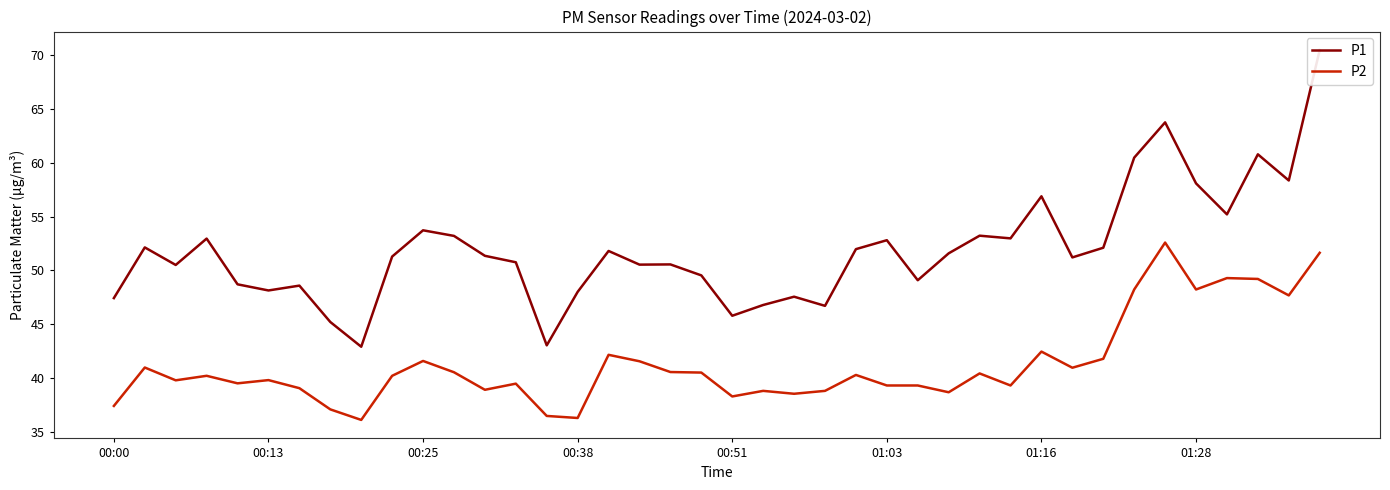

At which label does P2 reach its minimum?

8